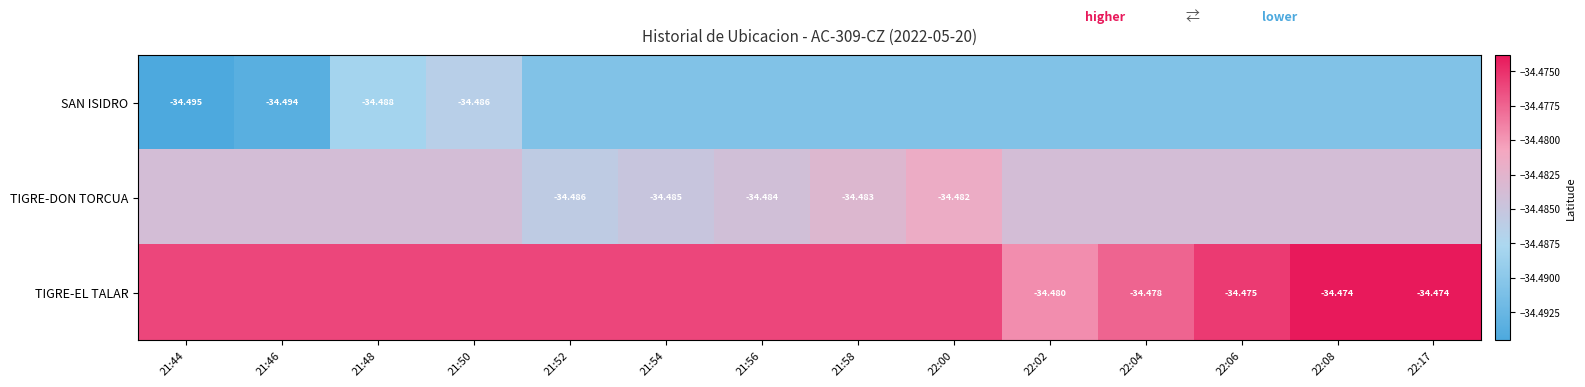

Which label corresponds to the smallest value in the chart?

21:44